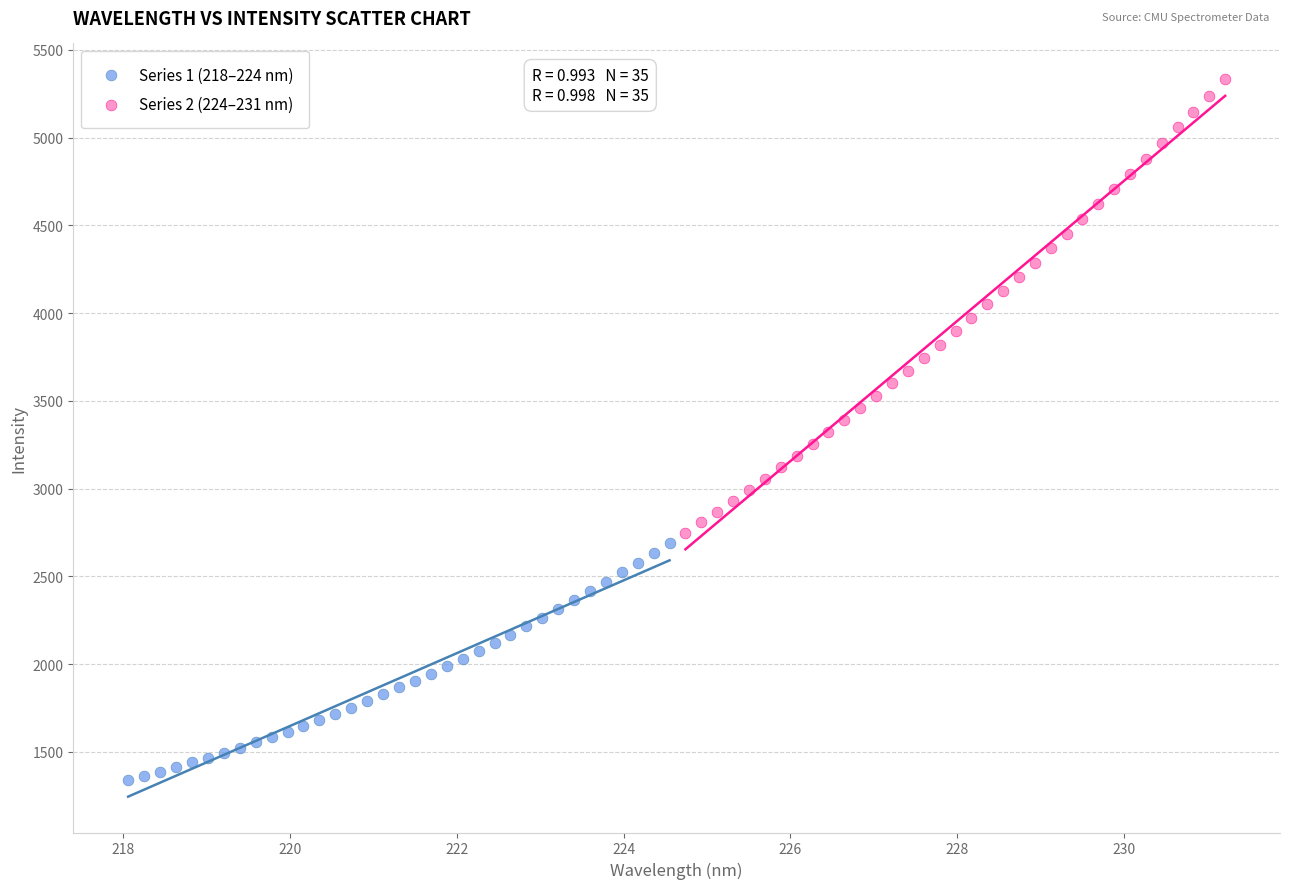

Which series has the largest Y range (max minus min)?

Series 2 (224–231 nm)